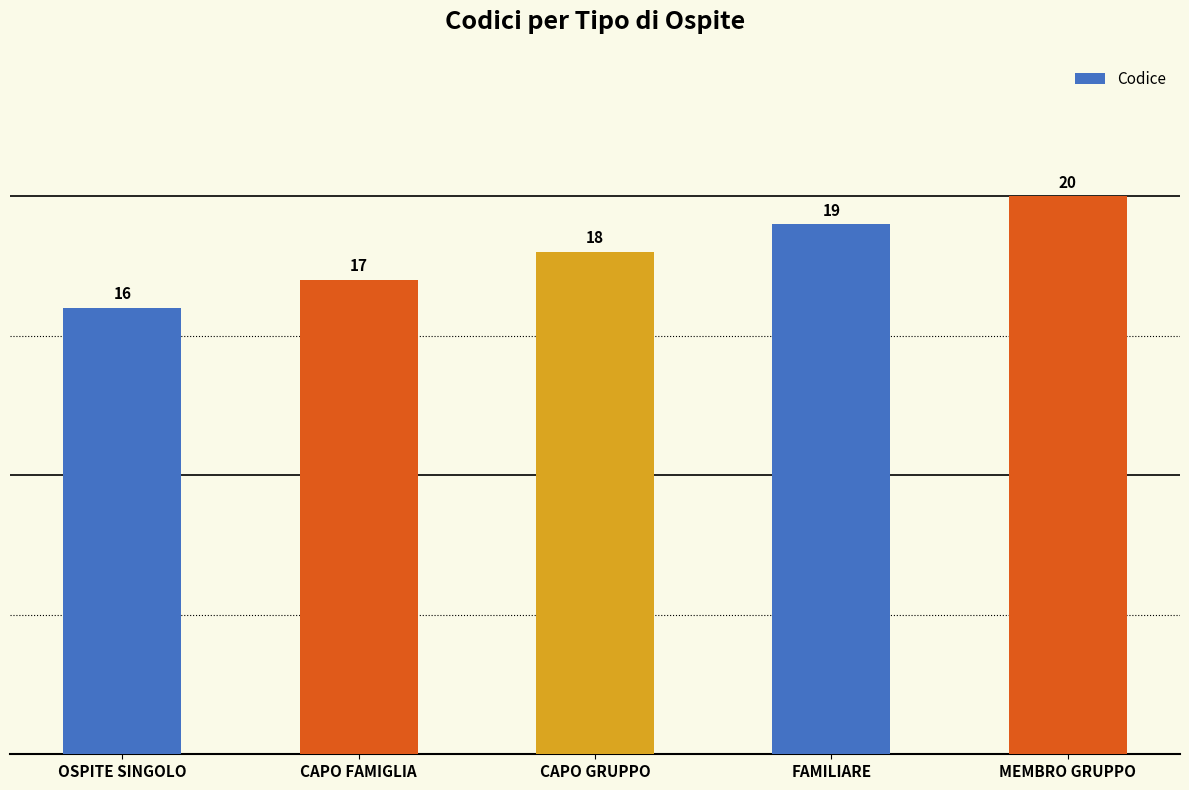

What is the difference between the values at CAPO FAMIGLIA and FAMILIARE?

2